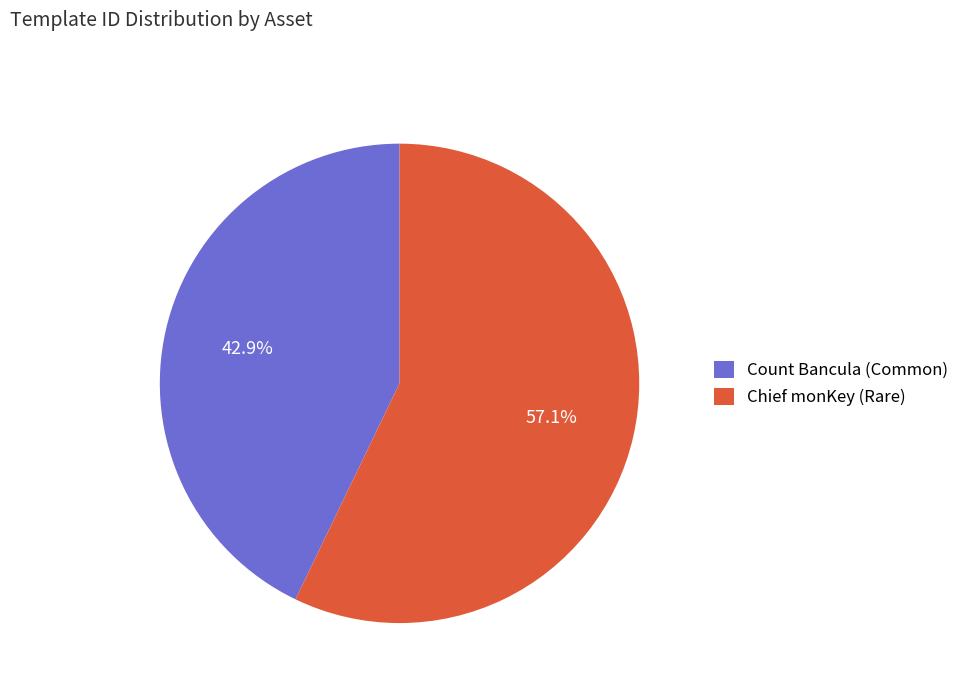

How many segments does this pie chart have?

2